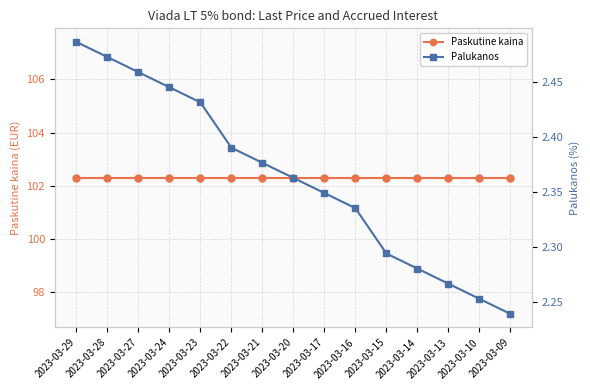

Reading left to right, transcribe all the data shown in this chart.

Paskutine kaina: 2023-03-29=102.3	2023-03-28=102.3	2023-03-27=102.3	2023-03-24=102.3	2023-03-23=102.3	2023-03-22=102.3	2023-03-21=102.3	2023-03-20=102.3	2023-03-17=102.3	2023-03-16=102.3	2023-03-15=102.3	2023-03-14=102.3	2023-03-13=102.3	2023-03-10=102.3	2023-03-09=102.3
Palukanos: 2023-03-29=2.5	2023-03-28=2.5	2023-03-27=2.5	2023-03-24=2.4	2023-03-23=2.4	2023-03-22=2.4	2023-03-21=2.4	2023-03-20=2.4	2023-03-17=2.3	2023-03-16=2.3	2023-03-15=2.3	2023-03-14=2.3	2023-03-13=2.3	2023-03-10=2.3	2023-03-09=2.2